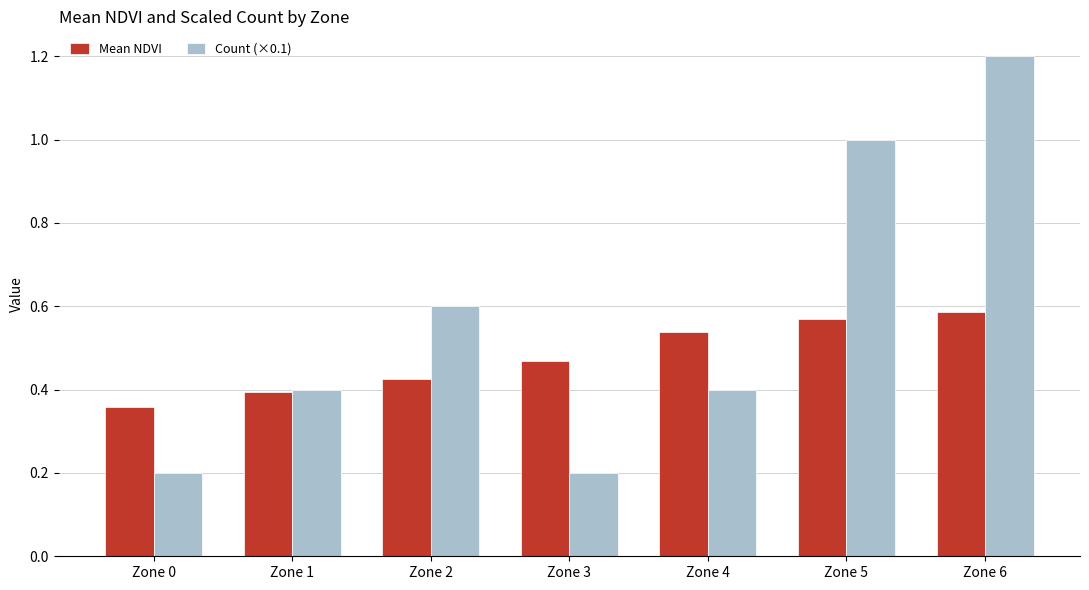

Which series has the largest total across all categories?

Count (×0.1)